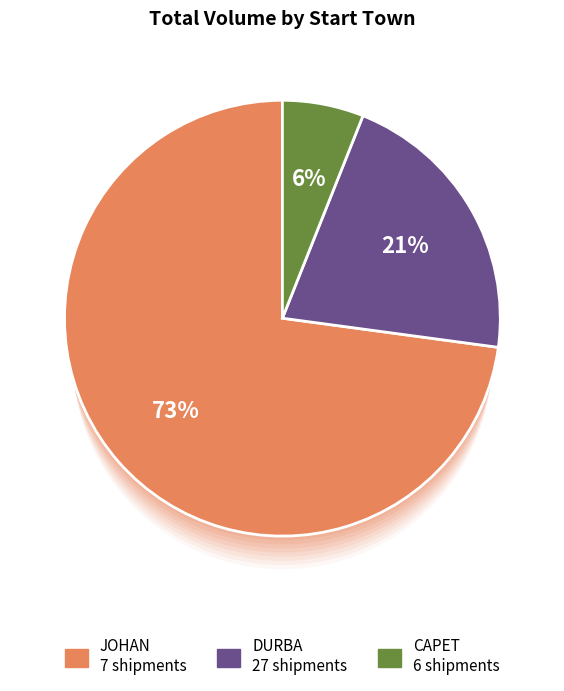

To the nearest percent, what is the average slice percentage?

33%